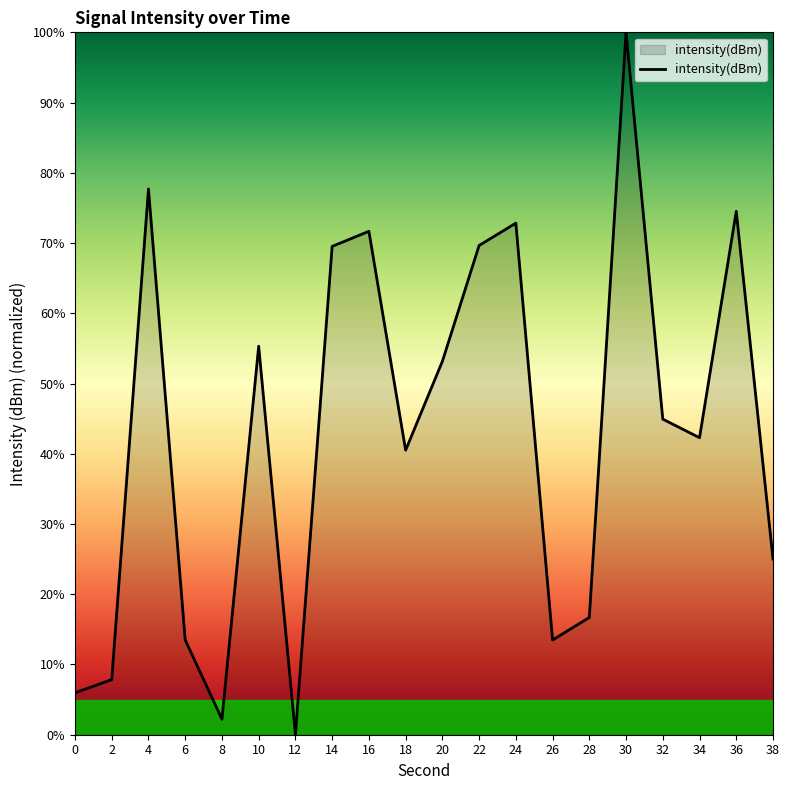

Does the chart display data point markers on the line(s)?

No